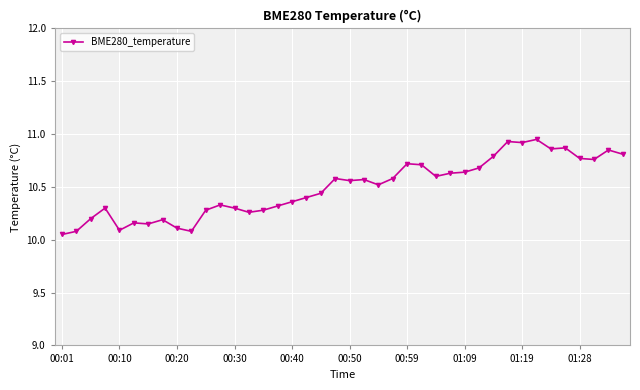

What is the sum of all values?

419.7